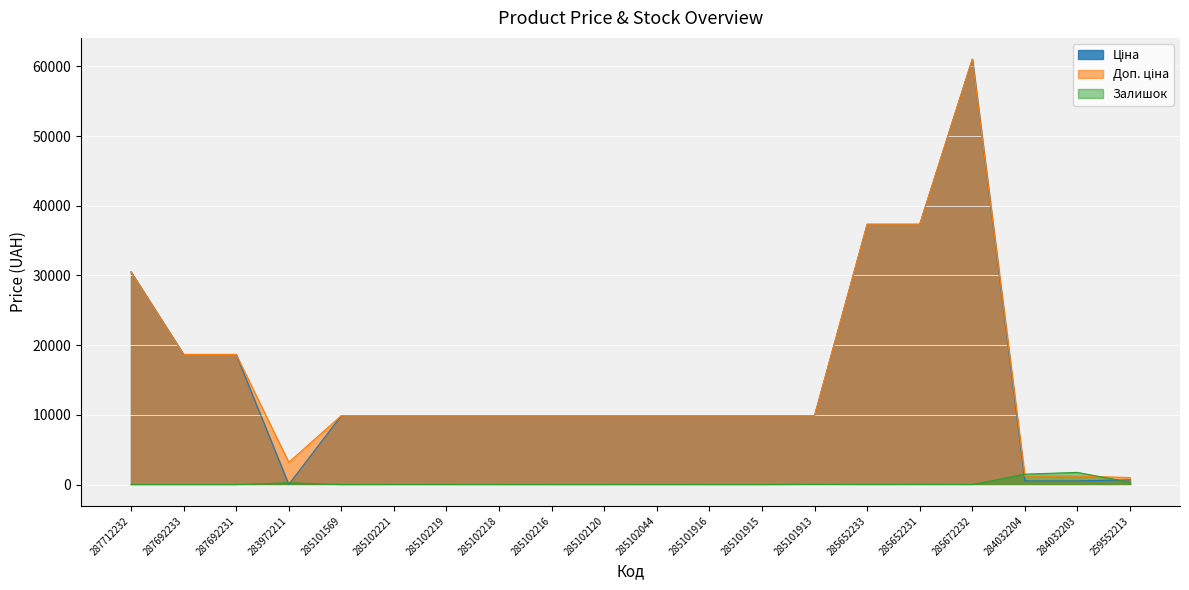

What is the label of the 6th point from the left?

285102221